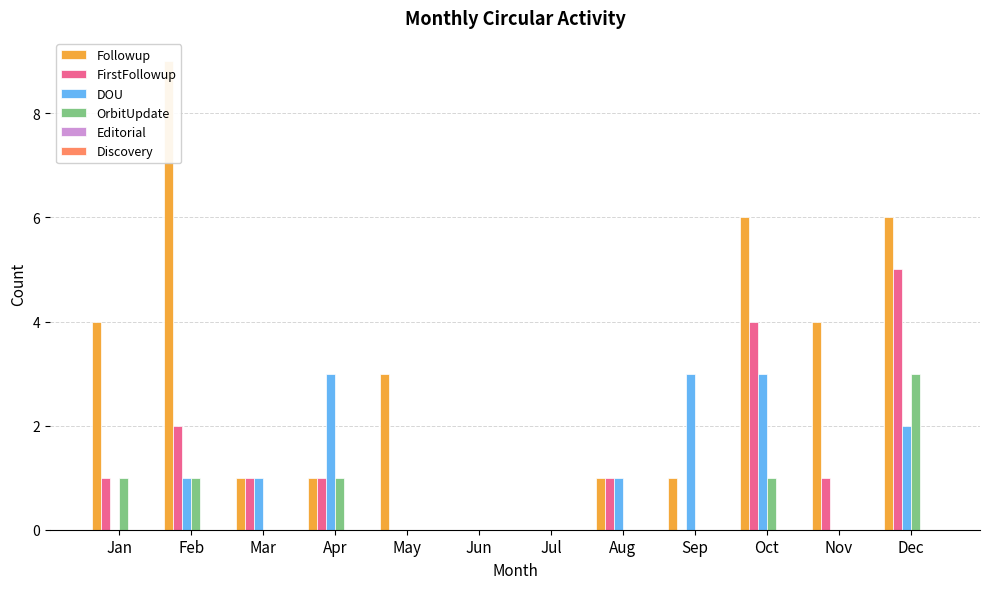

The FirstFollowup series shows -3 at Jun. True or false?

False